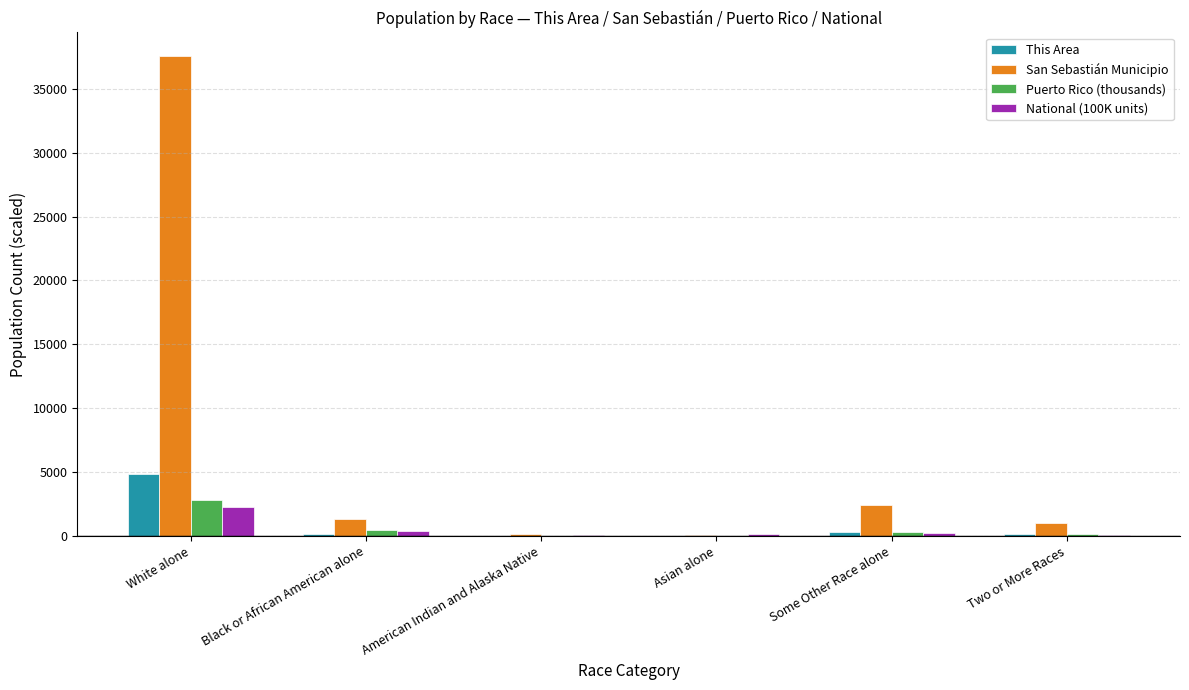

Is it true that This Area equals 7358.6 at White alone?

False